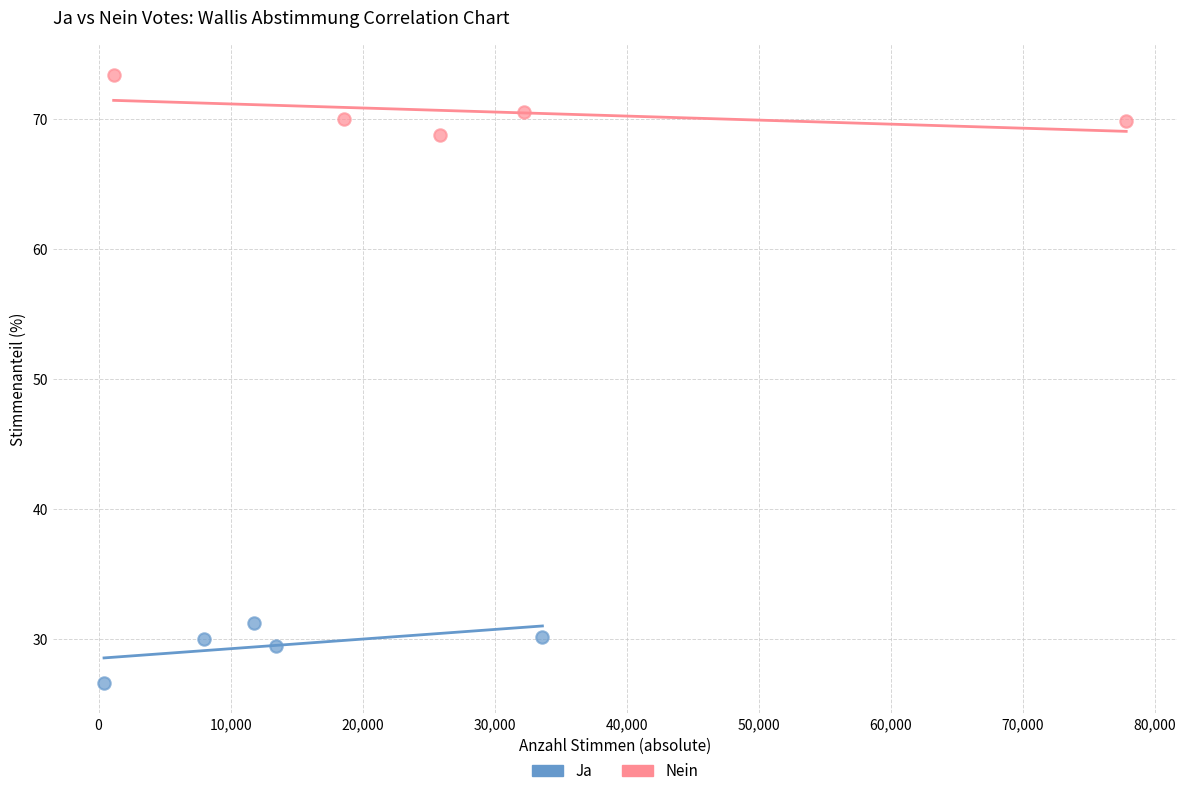

What are all the series names shown in the legend?

Ja, Nein